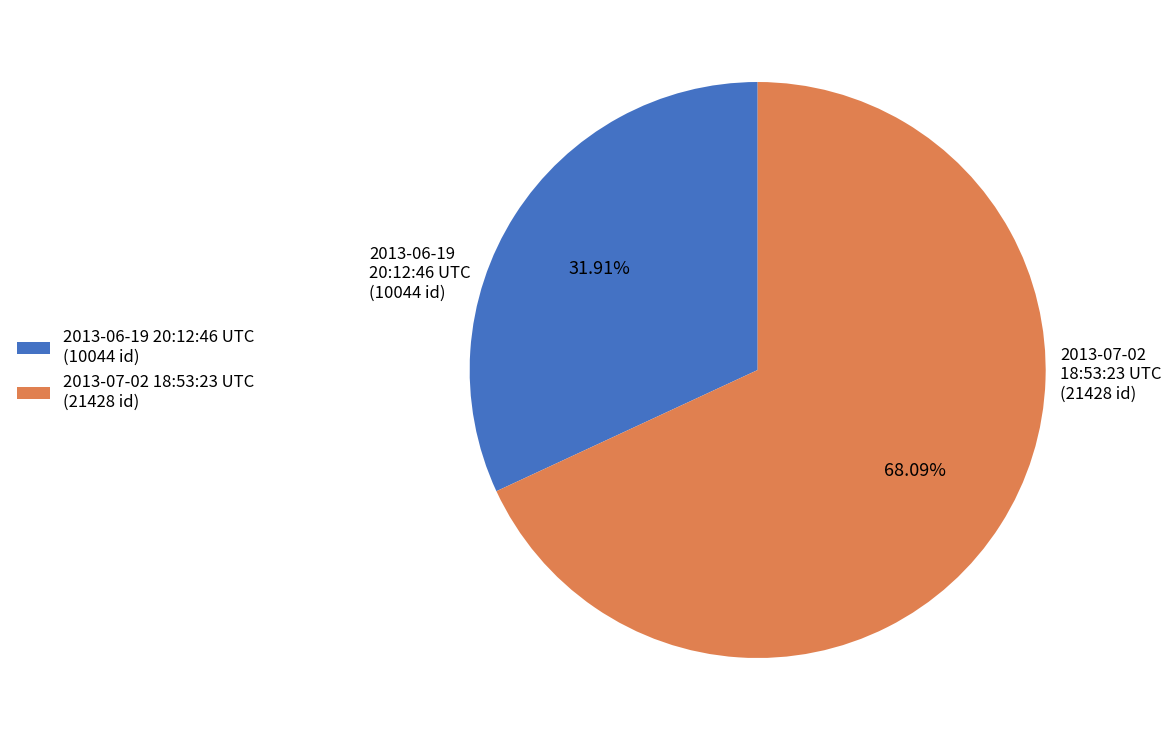

Rank the categories by value from highest to lowest.

2013-07-02 18:53:23 UTC, 2013-06-19 20:12:46 UTC